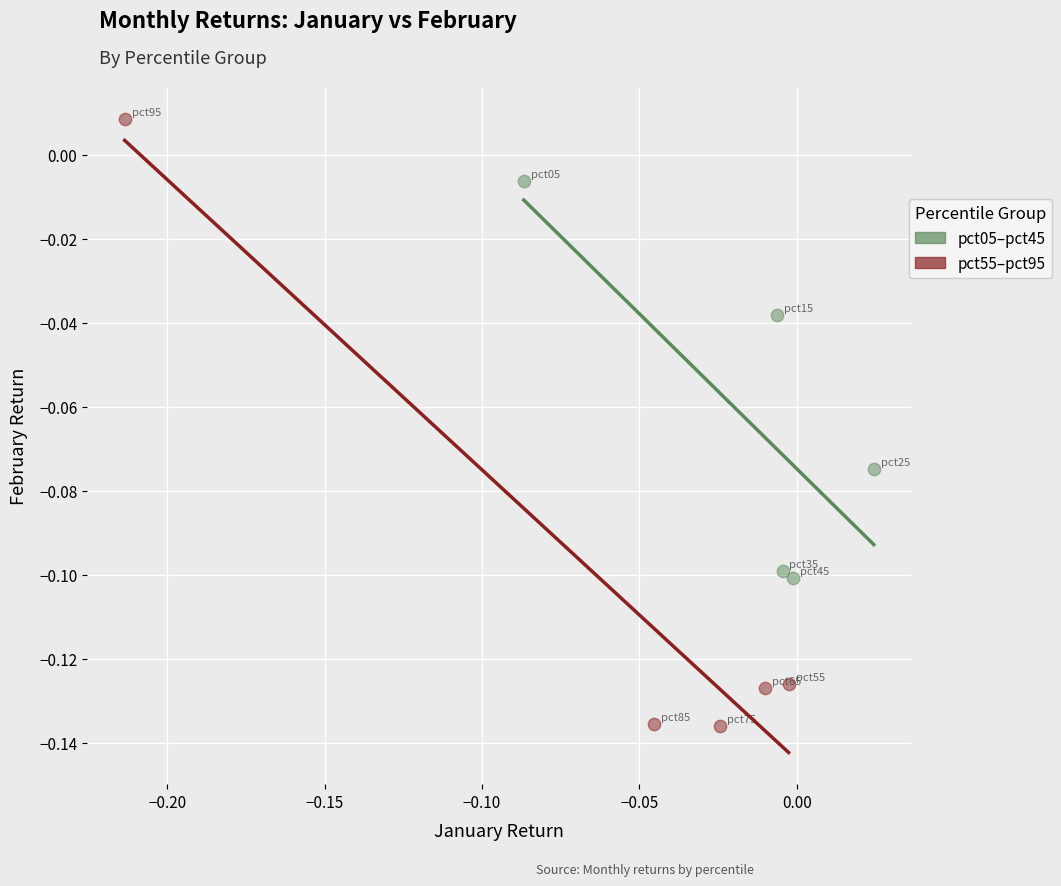

Which series reaches the minimum Y coordinate?

pct55–pct95